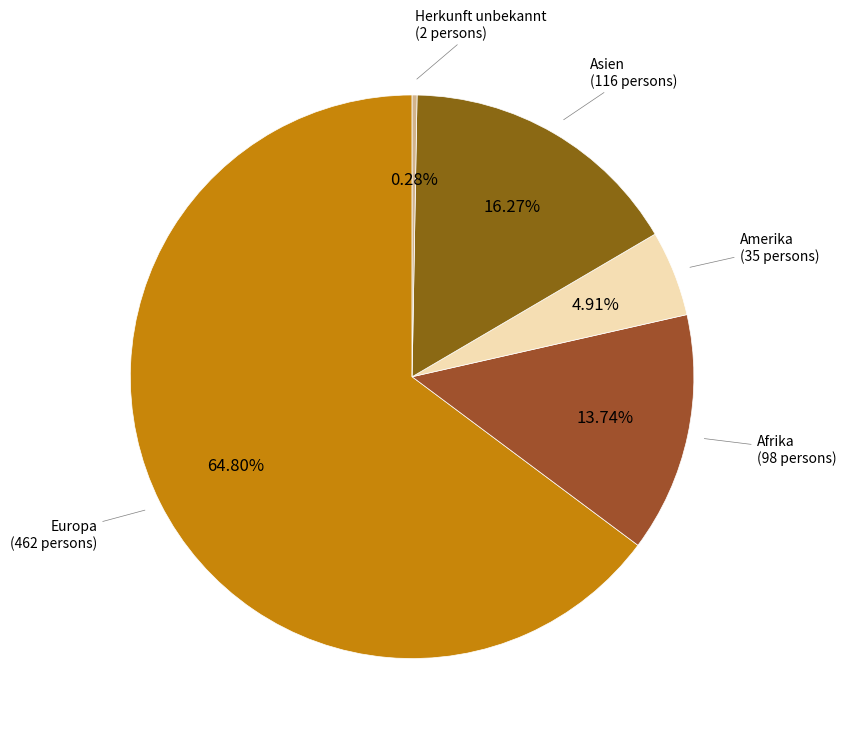

Combined, do Afrika and Amerika account for over 50%?

No